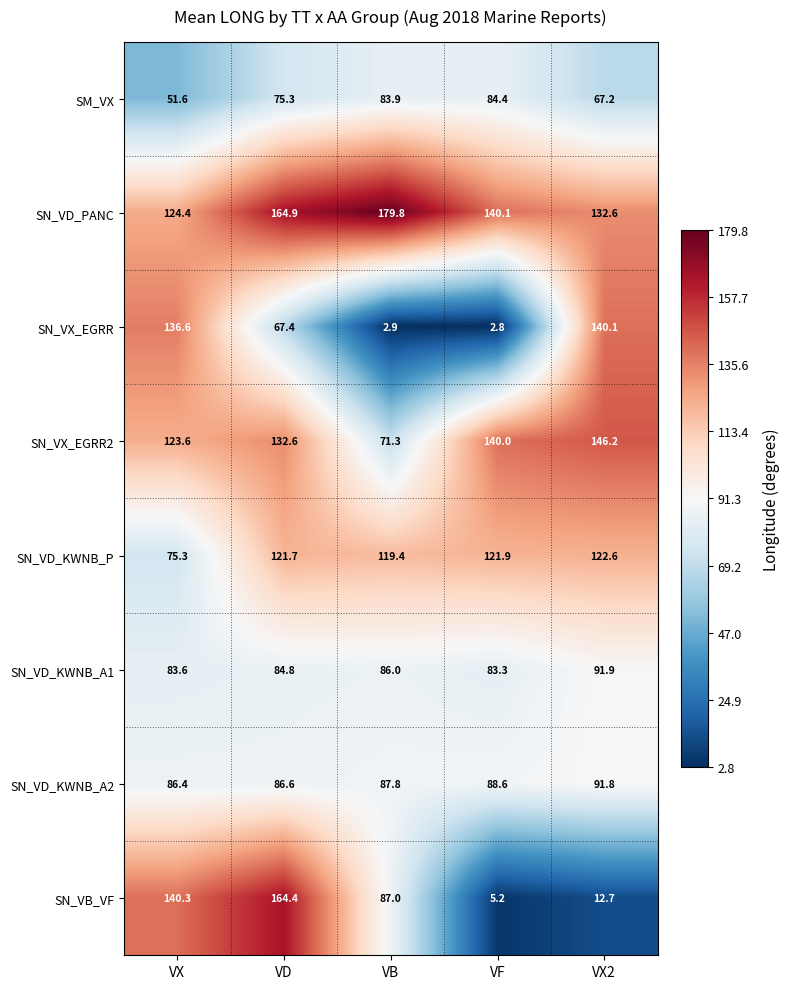

At how many categories does at least one series exceed 62?

5